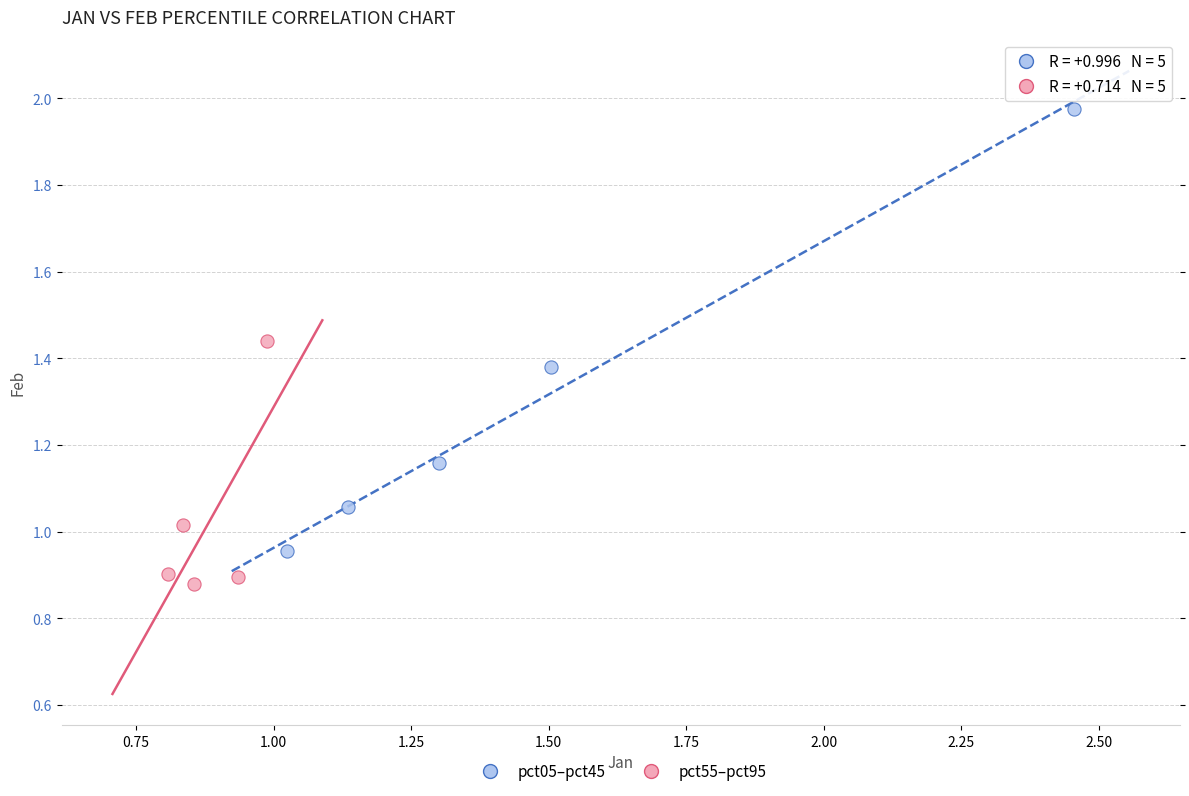

Which series reaches the maximum Y coordinate?

pct05–pct45